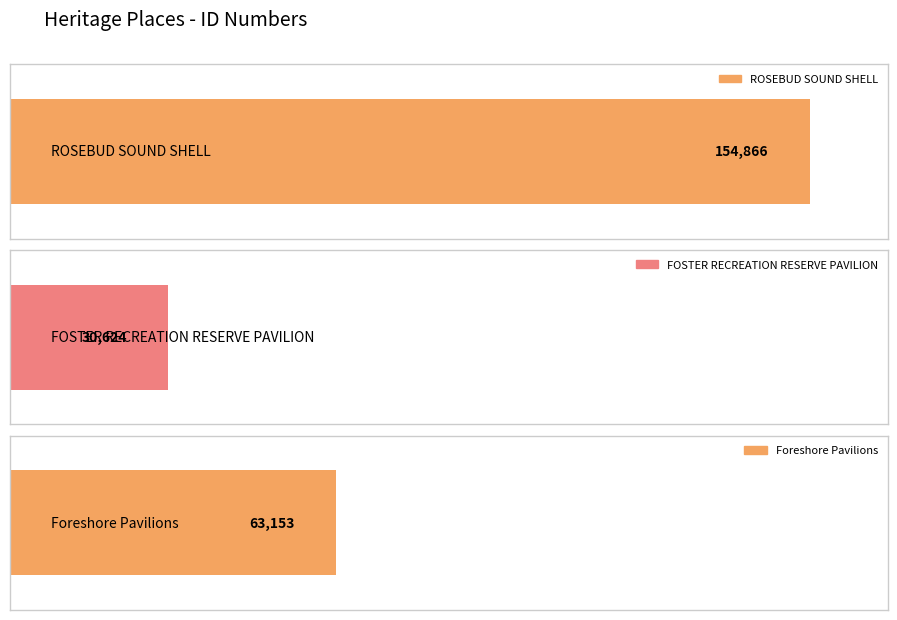

The value at ROSEBUD SOUND SHELL is 202475. True or false?

False